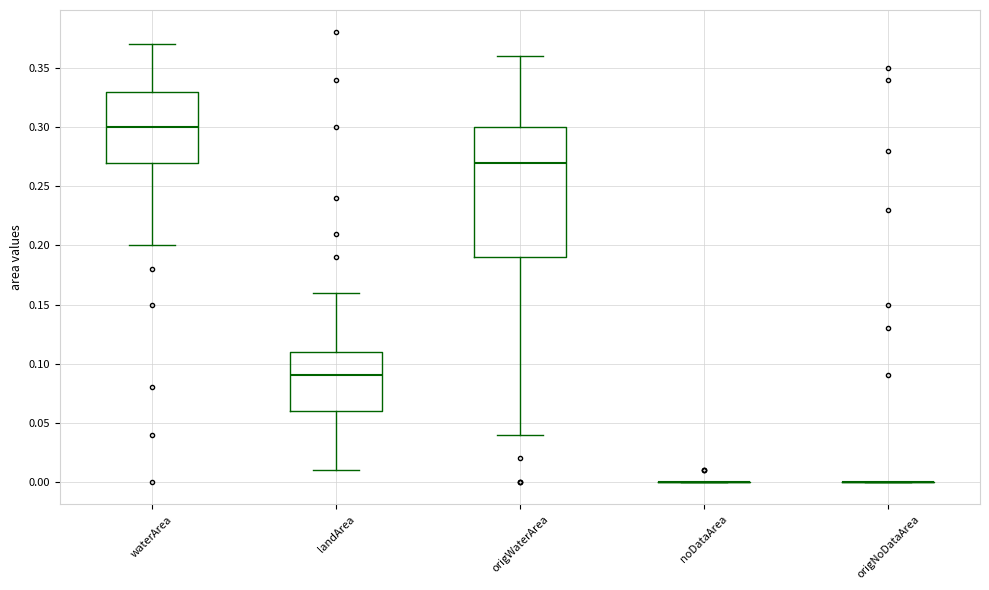

Reading left to right, read every box against the y-axis: the position of its median line, the range the box covers, and the ends of its whiskers. The values are not printed on the chart, so give them approximately, as read against the axis.

waterArea: median 0.30, box 0.27 to 0.33, whiskers 0.20 to 0.37
landArea: median 0.09, box 0.06 to 0.11, whiskers 0.01 to 0.16
origWaterArea: median 0.27, box 0.19 to 0.30, whiskers 0.04 to 0.36
noDataArea: box collapsed to a line at 0.00, whiskers 0.00 to 0.00
origNoDataArea: box collapsed to a line at 0.00, whiskers 0.00 to 0.00